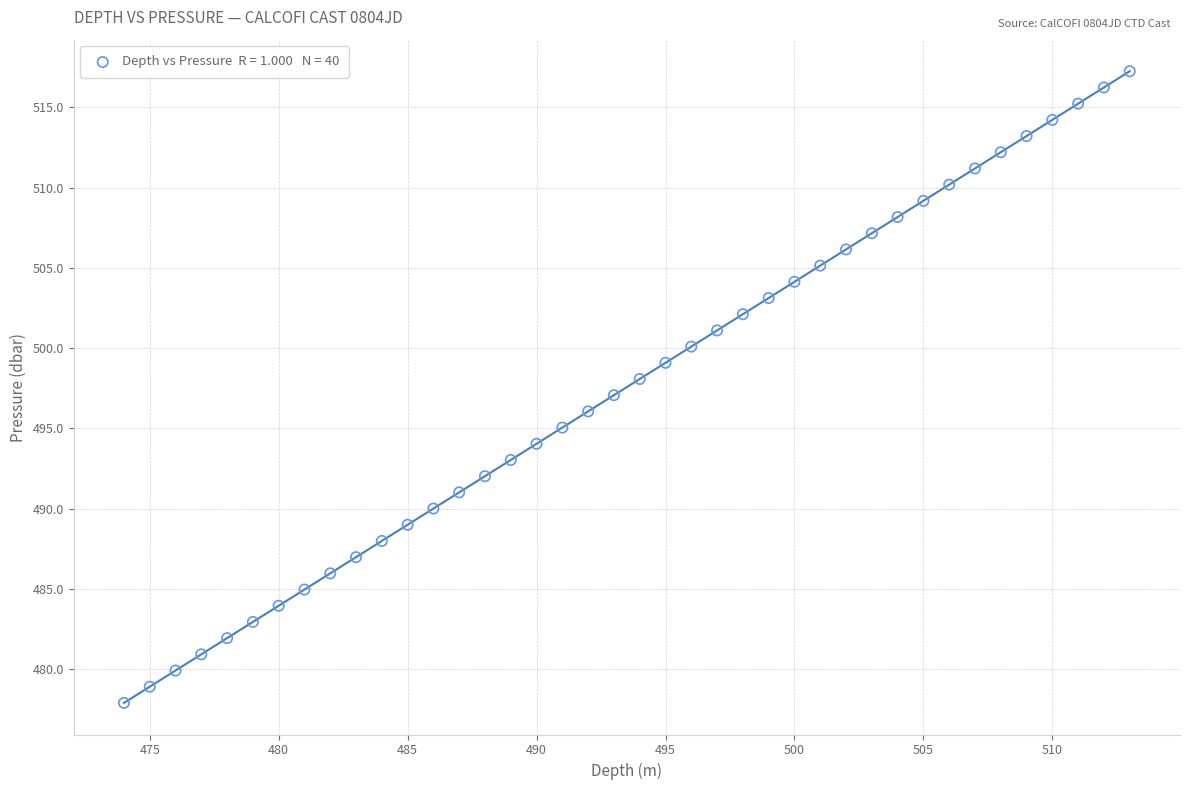

What is the range of Y values (max minus min)?

39.4